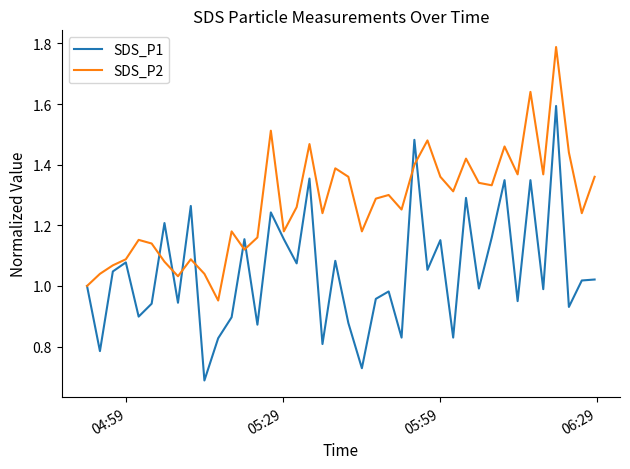

Rank the series by their maximum value, from highest to lowest.

SDS_P2, SDS_P1